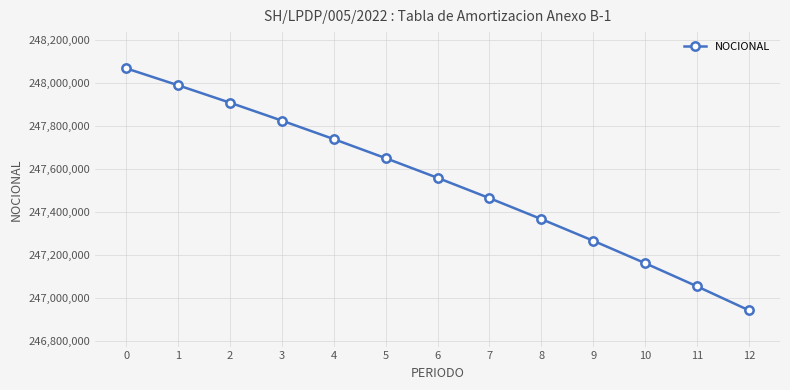

Which has a higher value, 6 or 8?

6